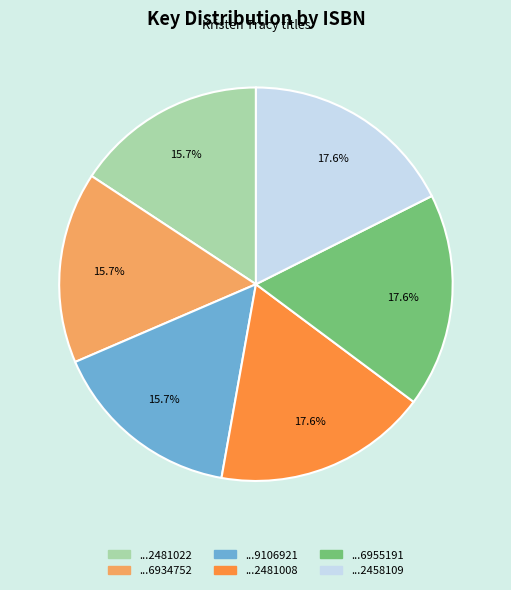

Is there any slice that represents more than half of the pie?

No